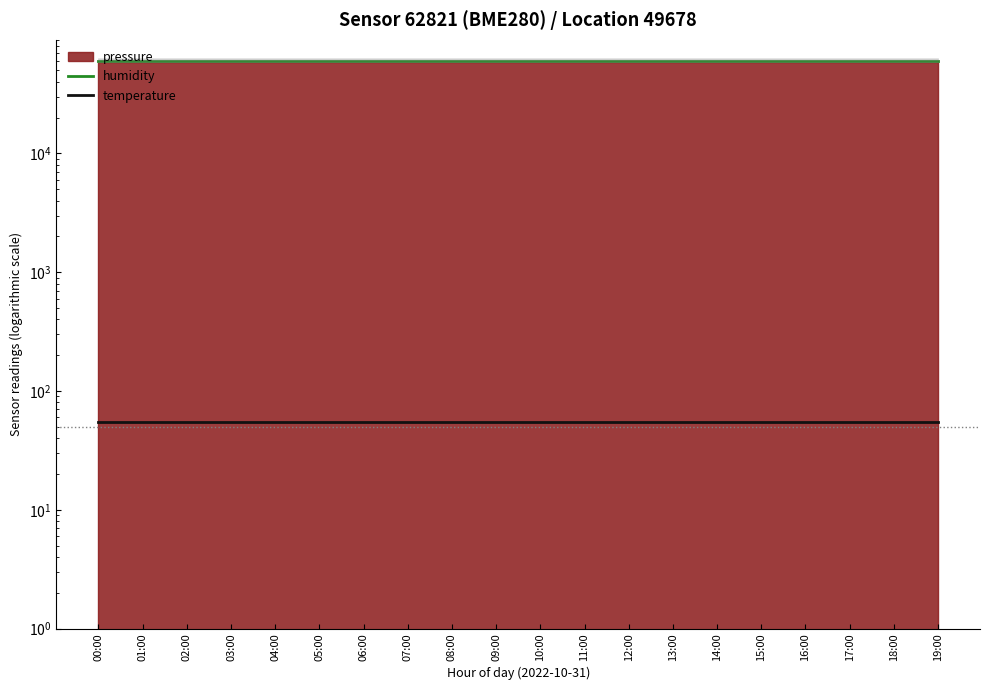

Which series has the largest total across all categories?

humidity